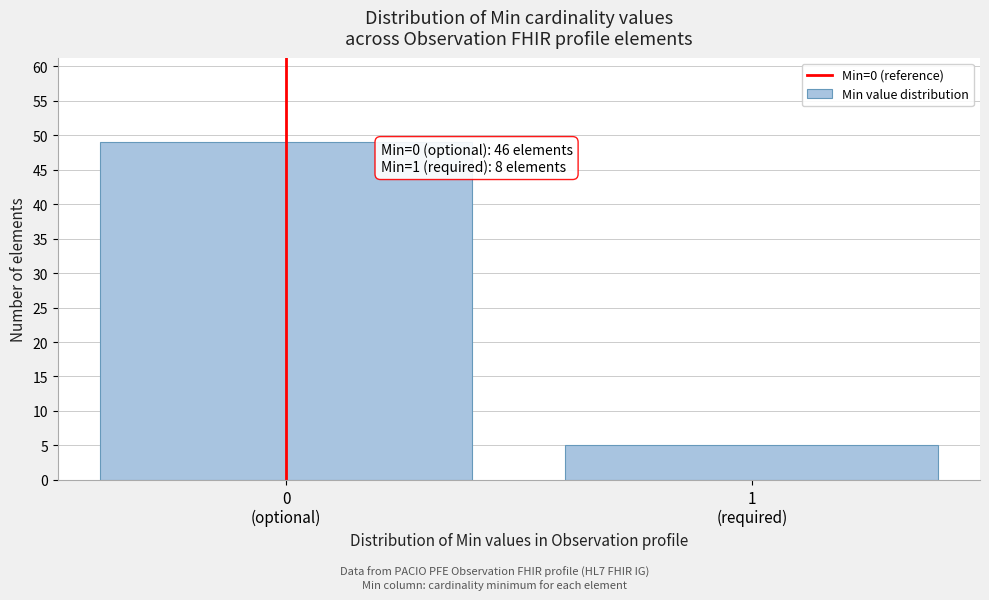

Reading right to left, extract all data points from this chart.

5	49